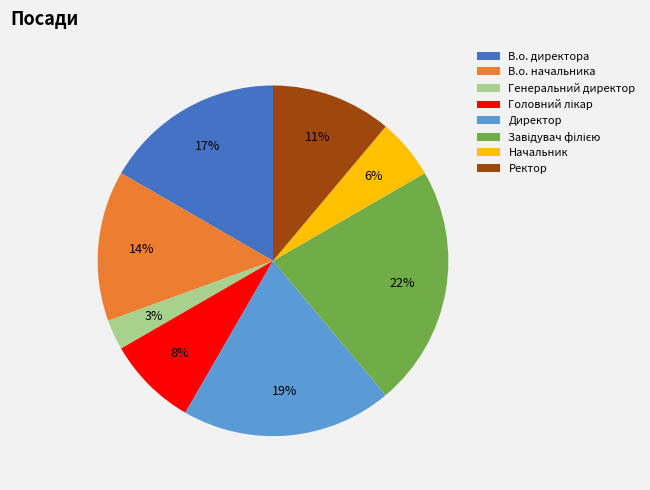

Does any single category account for the majority?

No